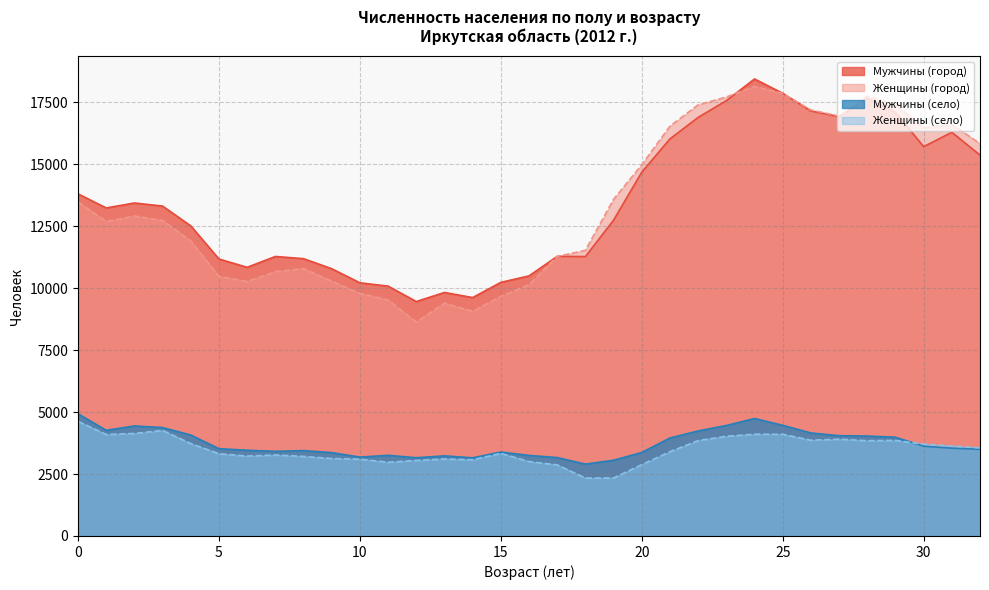

What is the total value across all series at 18?

28036